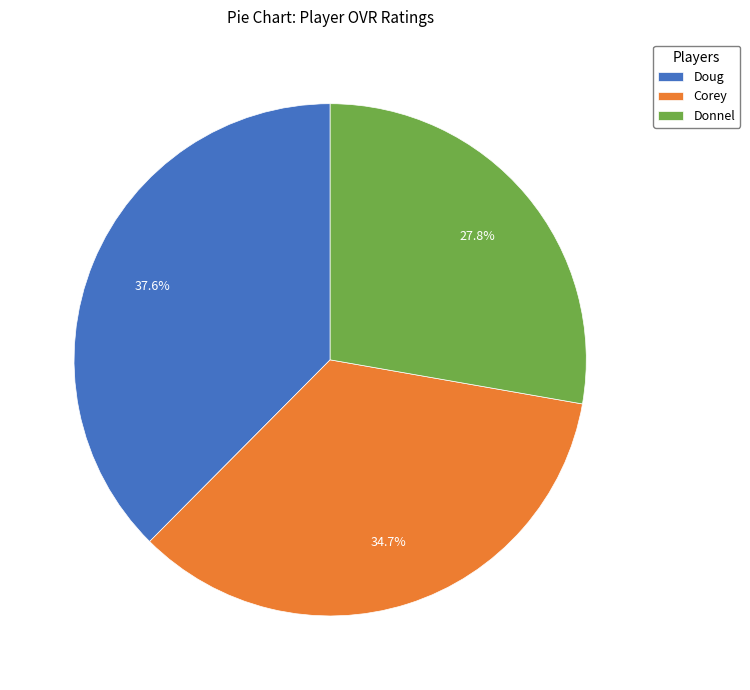

Is there any slice that represents more than half of the pie?

No